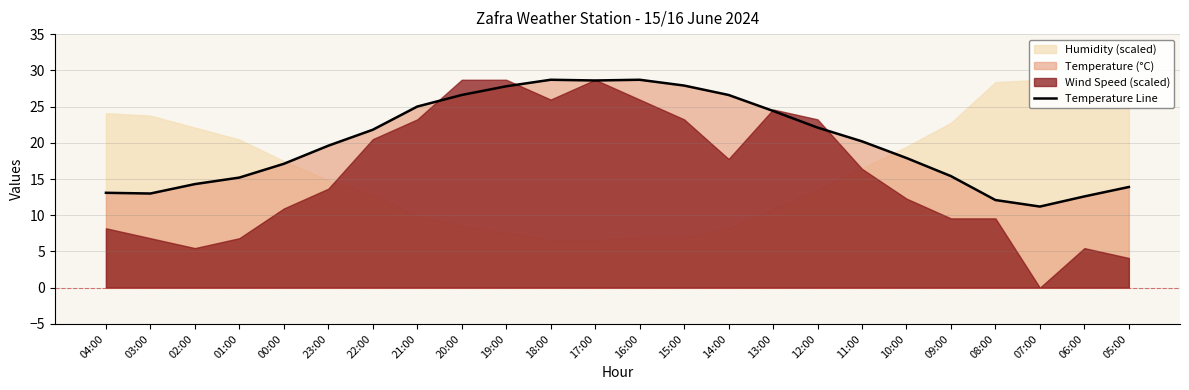

Reading left to right, transcribe all the data shown in this chart.

04:00=13.1	03:00=13.0	02:00=14.3	01:00=15.2	00:00=17.1	23:00=19.6	22:00=21.8	21:00=25.0	20:00=26.6	19:00=27.8	18:00=28.7	17:00=28.6	16:00=28.7	15:00=27.9	14:00=26.6	13:00=24.4	12:00=22.1	11:00=20.2	10:00=17.9	09:00=15.4	08:00=12.1	07:00=11.2	06:00=12.6	05:00=13.9